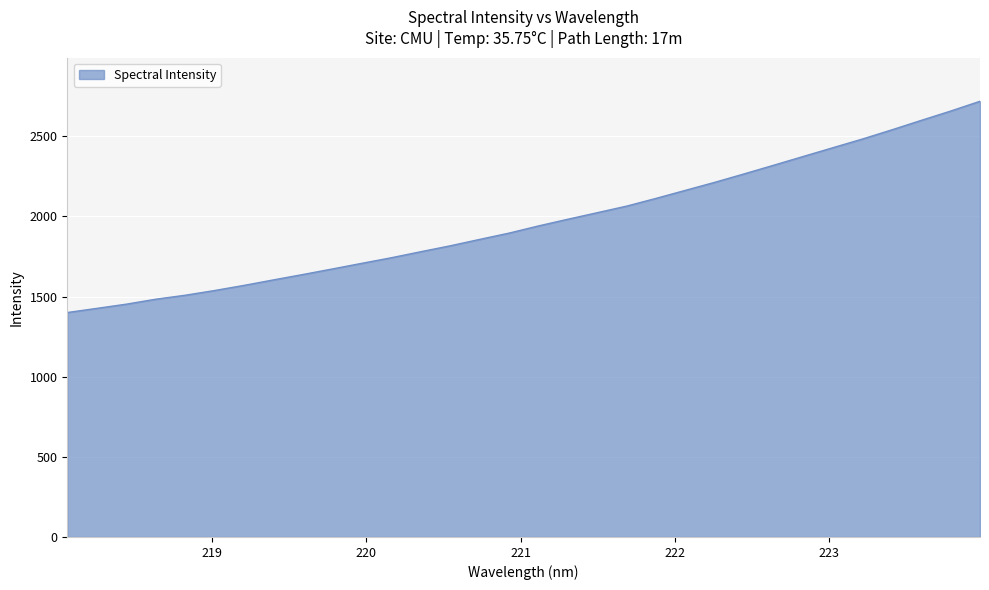

What is the difference between the maximum and minimum values?

1318.3